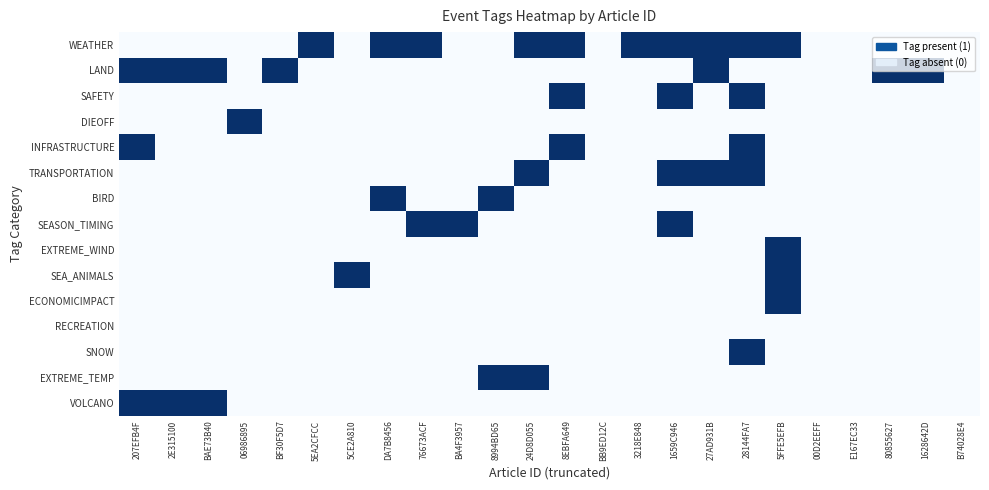

How many categories are shown in the chart?

24